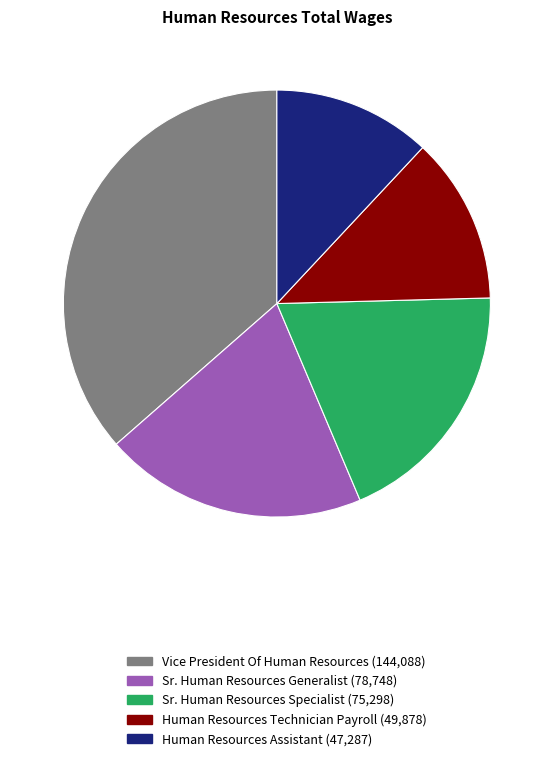

Do Vice President Of Human Resources and Sr. Human Resources Specialist together represent more than half of the pie?

Yes